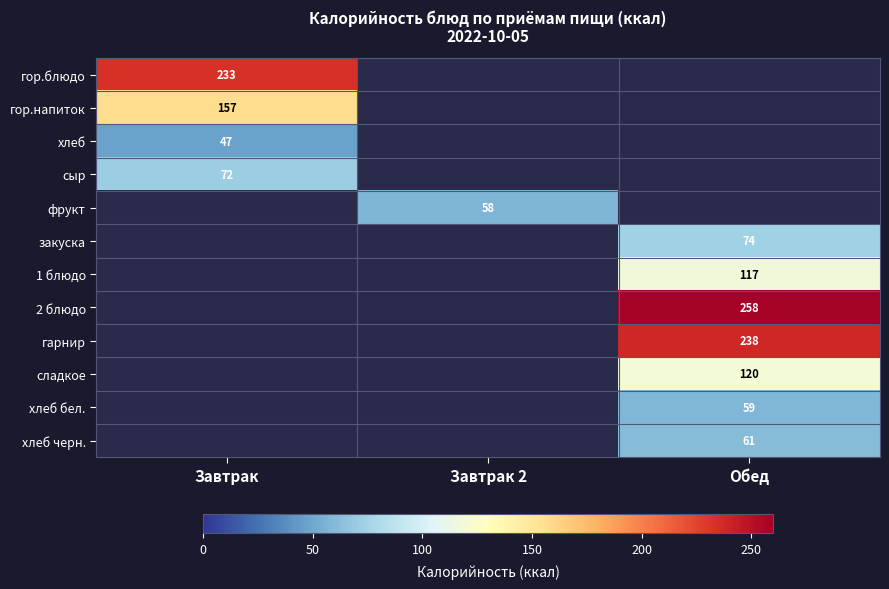

The value of фрукт at Завтрак 2 is 90. True or false?

False